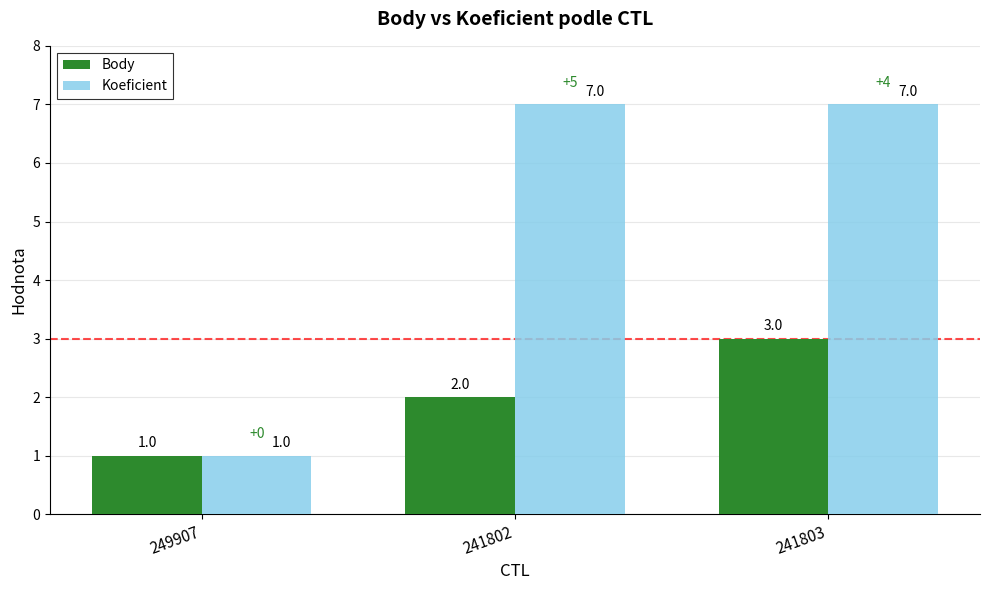

Rank the categories by Body value from highest to lowest.

241803, 241802, 249907